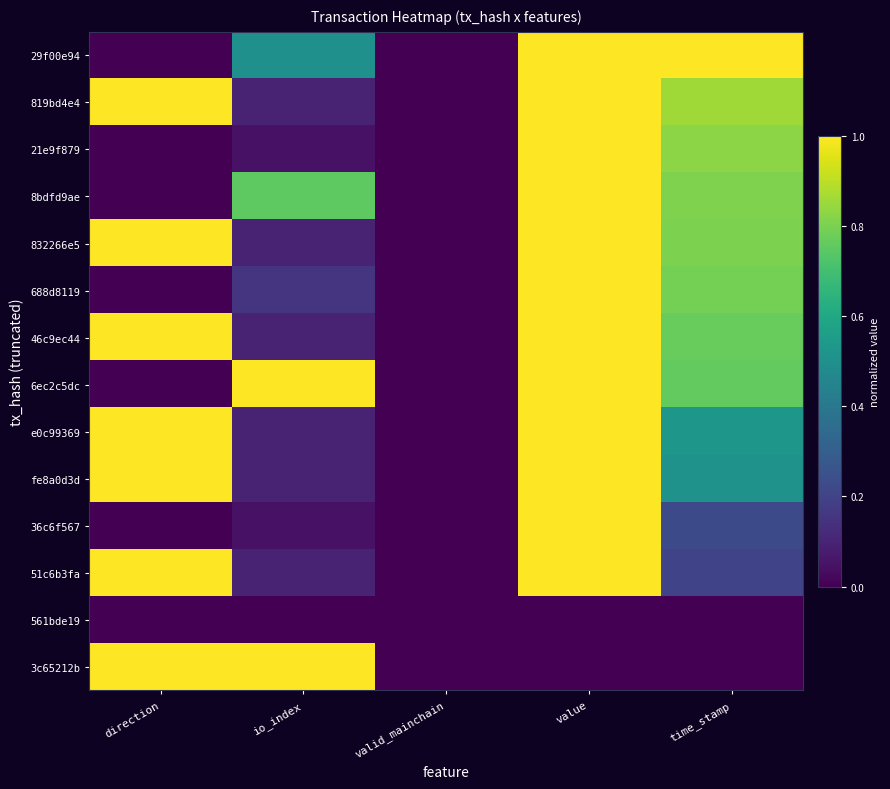

Reading right to left, what are all the values shown in this chart?

29f00e94: time_stamp=1.0	value=1.0	valid_mainchain=0.0	io_index=0.5	direction=0.0
819bd4e4: time_stamp=0.9	value=1.0	valid_mainchain=0.0	io_index=0.1	direction=1.0
21e9f879: time_stamp=0.8	value=1.0	valid_mainchain=0.0	io_index=0.1	direction=0.0
8bdfd9ae: time_stamp=0.8	value=1.0	valid_mainchain=0.0	io_index=0.8	direction=0.0
832266e5: time_stamp=0.8	value=1.0	valid_mainchain=0.0	io_index=0.1	direction=1.0
688d8119: time_stamp=0.8	value=1.0	valid_mainchain=0.0	io_index=0.1	direction=0.0
46c9ec44: time_stamp=0.8	value=1.0	valid_mainchain=0.0	io_index=0.1	direction=1.0
6ec2c5dc: time_stamp=0.8	value=1.0	valid_mainchain=0.0	io_index=1.0	direction=0.0
e0c99369: time_stamp=0.5	value=1.0	valid_mainchain=0.0	io_index=0.1	direction=1.0
fe8a0d3d: time_stamp=0.5	value=1.0	valid_mainchain=0.0	io_index=0.1	direction=1.0
36c6f567: time_stamp=0.2	value=1.0	valid_mainchain=0.0	io_index=0.1	direction=0.0
51c6b3fa: time_stamp=0.2	value=1.0	valid_mainchain=0.0	io_index=0.1	direction=1.0
561bde19: time_stamp=0.0	value=0.0	valid_mainchain=0.0	io_index=0.0	direction=0.0
3c65212b: time_stamp=0.0	value=0.0	valid_mainchain=0.0	io_index=1.0	direction=1.0